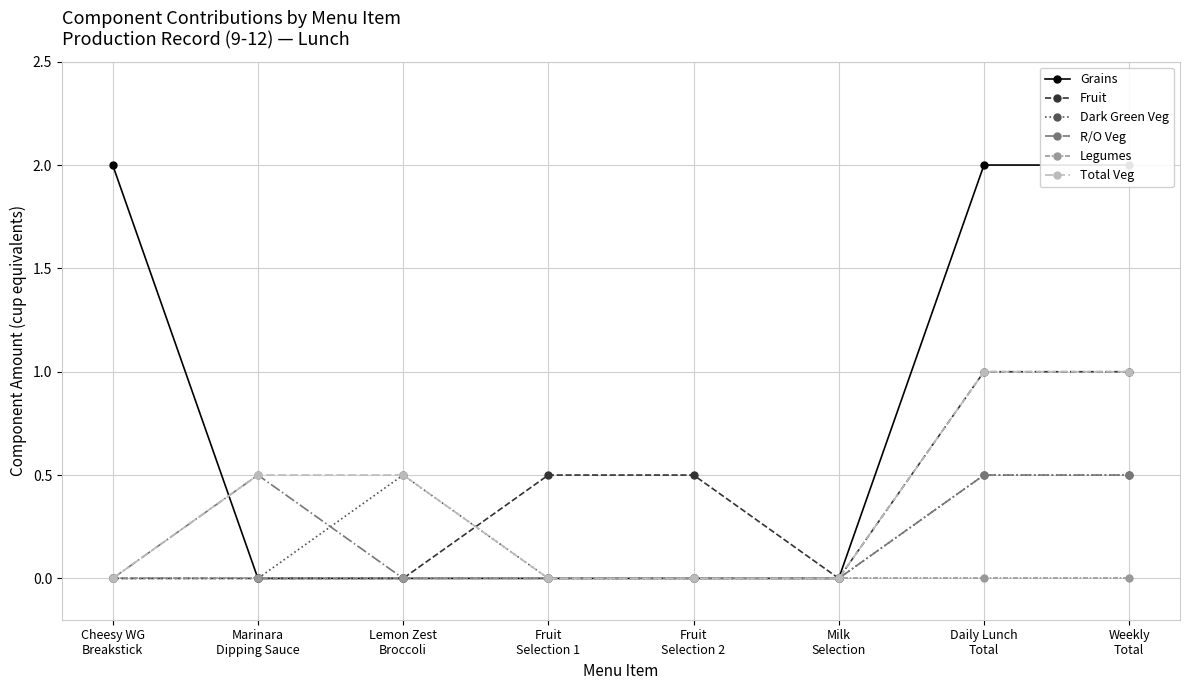

Which series has the largest total across all categories?

Grains